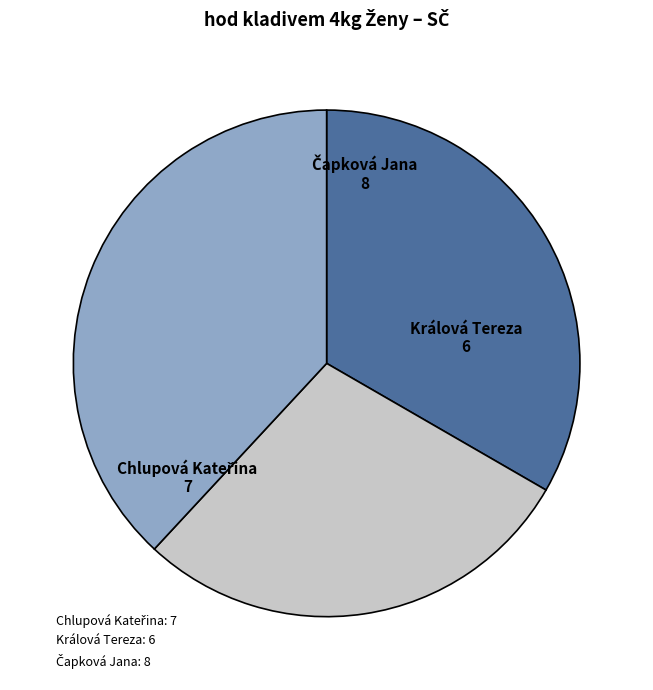

Does Králová Tereza: 6 represent more than half of the total?

No